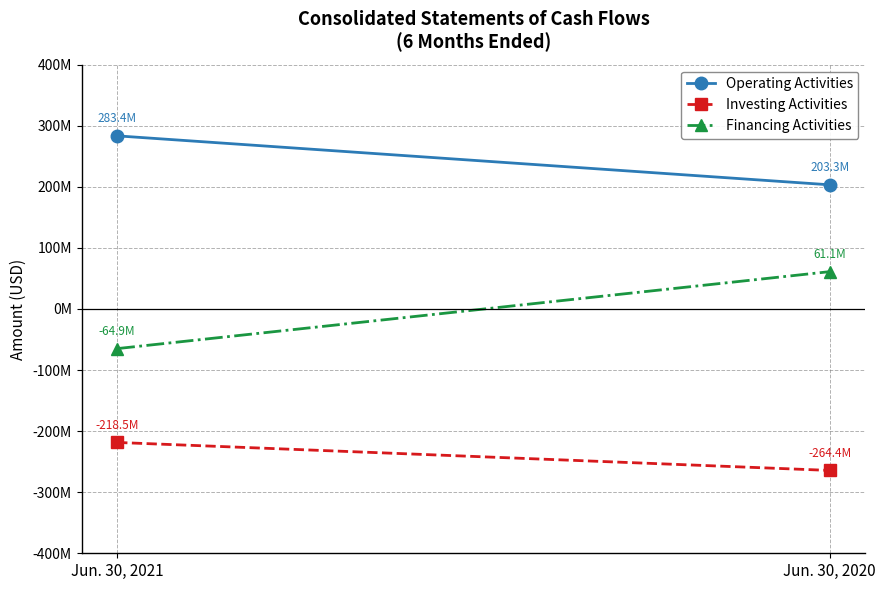

How many values in Financing Activities are below zero?

1